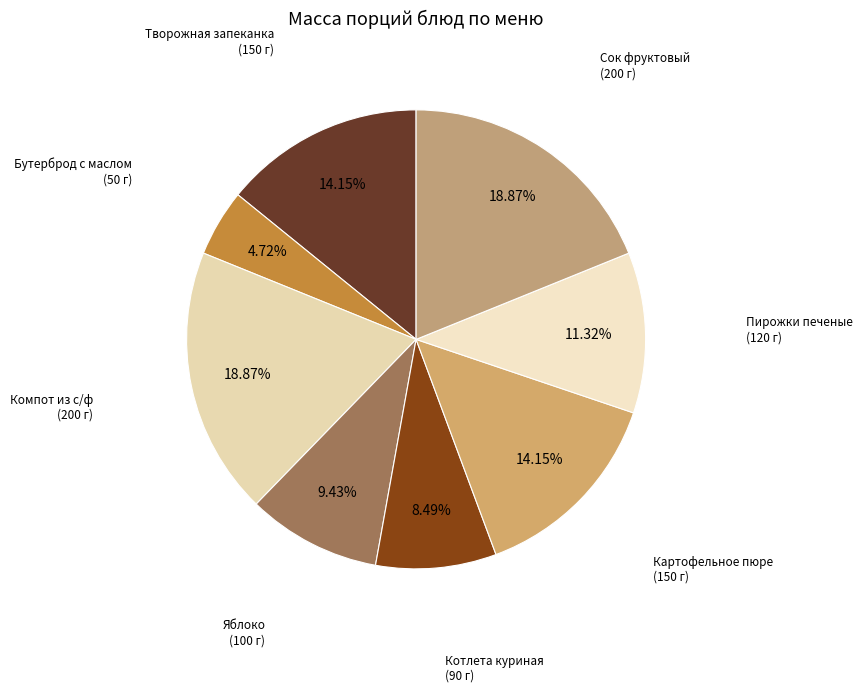

What percentage is the Компот из с/ф slice, to the nearest percent?

19%